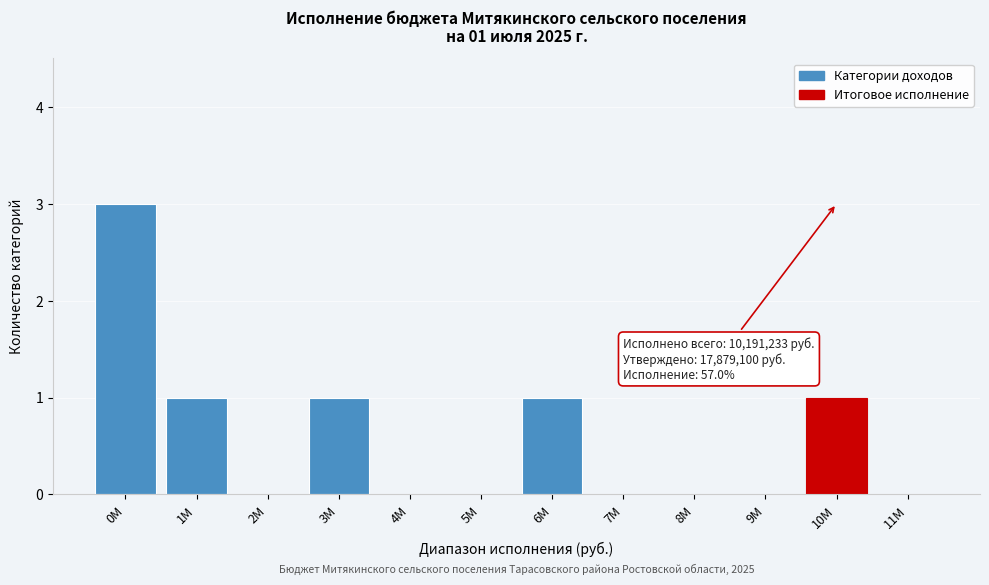

Reading left to right, list all the values displayed in this chart.

0M=3	1M=1	2M=0	3M=1	4M=0	5M=0	6M=1	7M=0	8M=0	9M=0	10M=1	11M=0